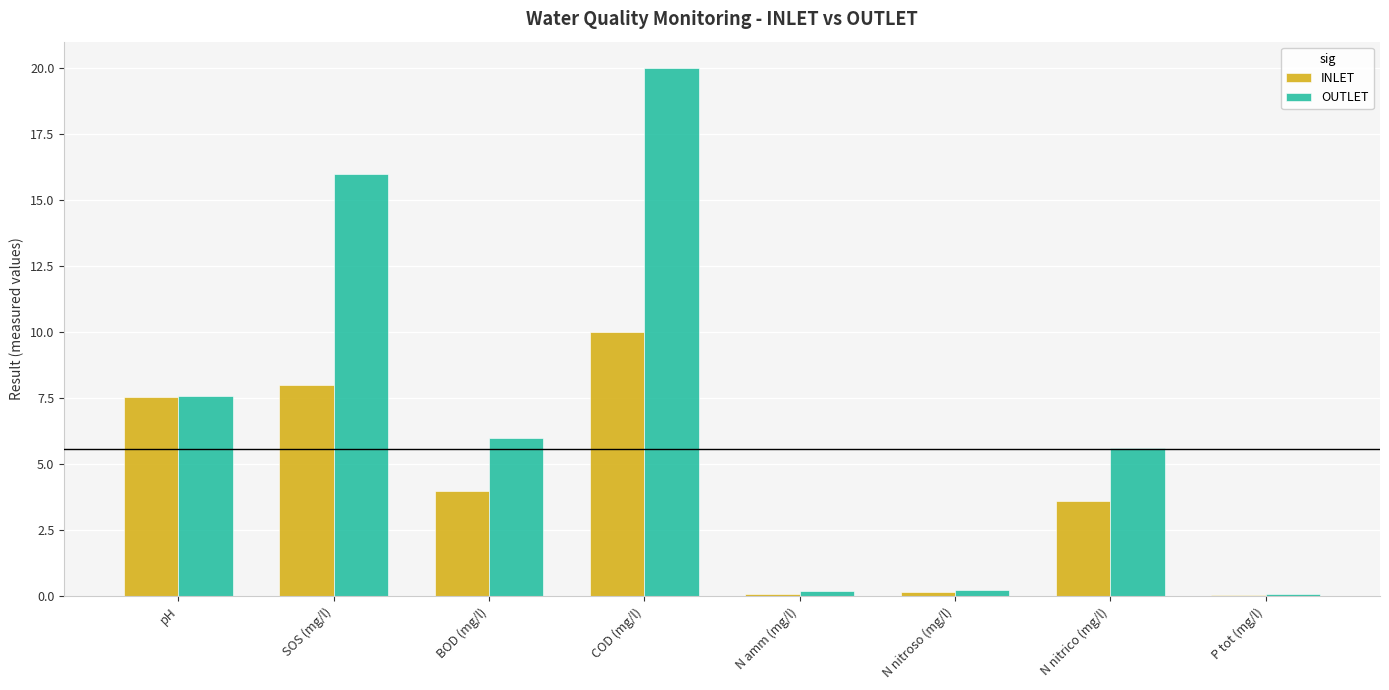

At which category is the sum across all series the highest?

COD (mg/l)